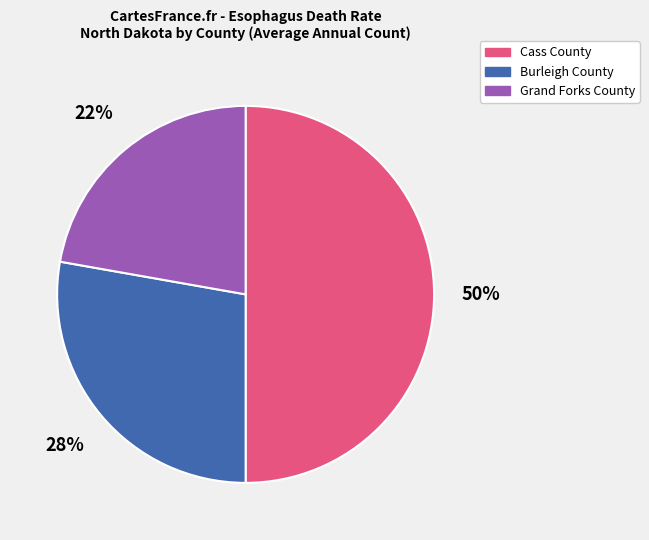

What percentage is the Cass County slice, to the nearest percent?

50%